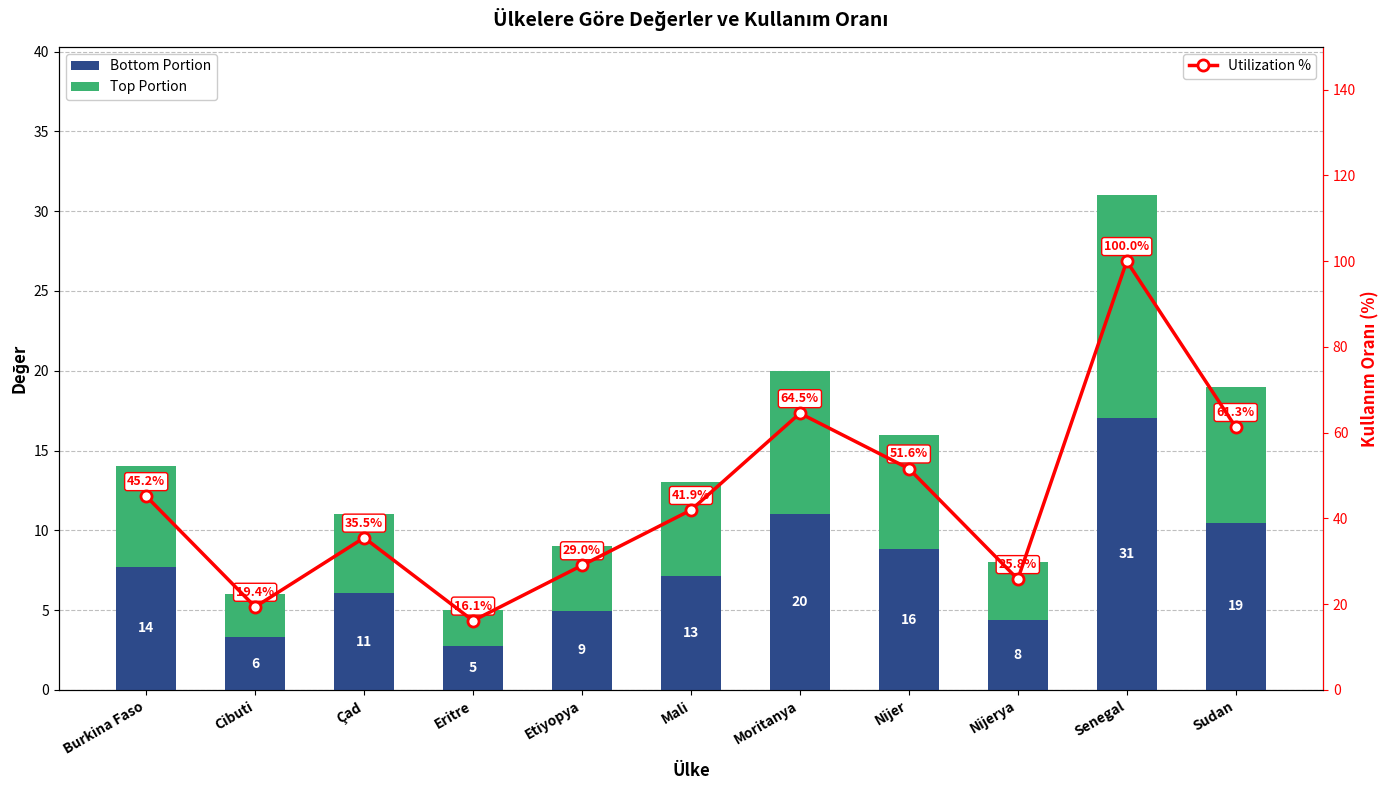

At which category is the sum across all series the highest?

Senegal